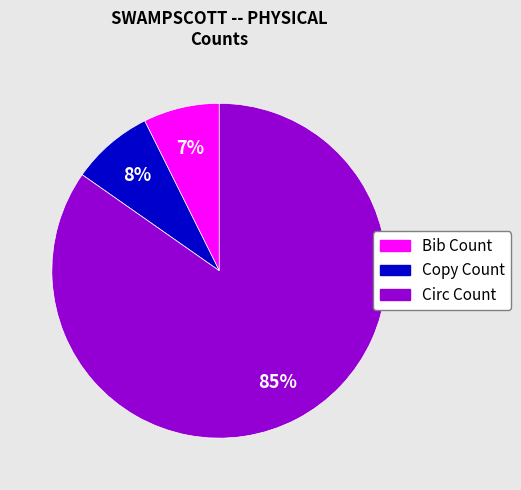

How many slices are in this pie chart?

3